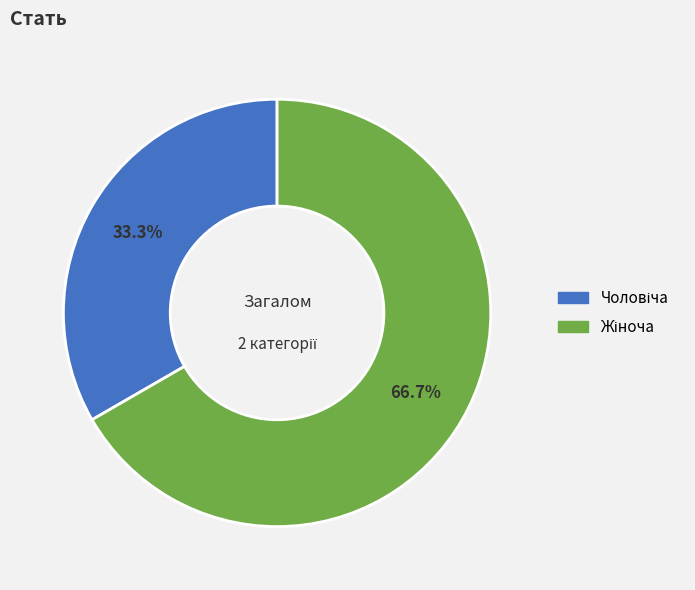

Does any single category account for the majority?

Yes